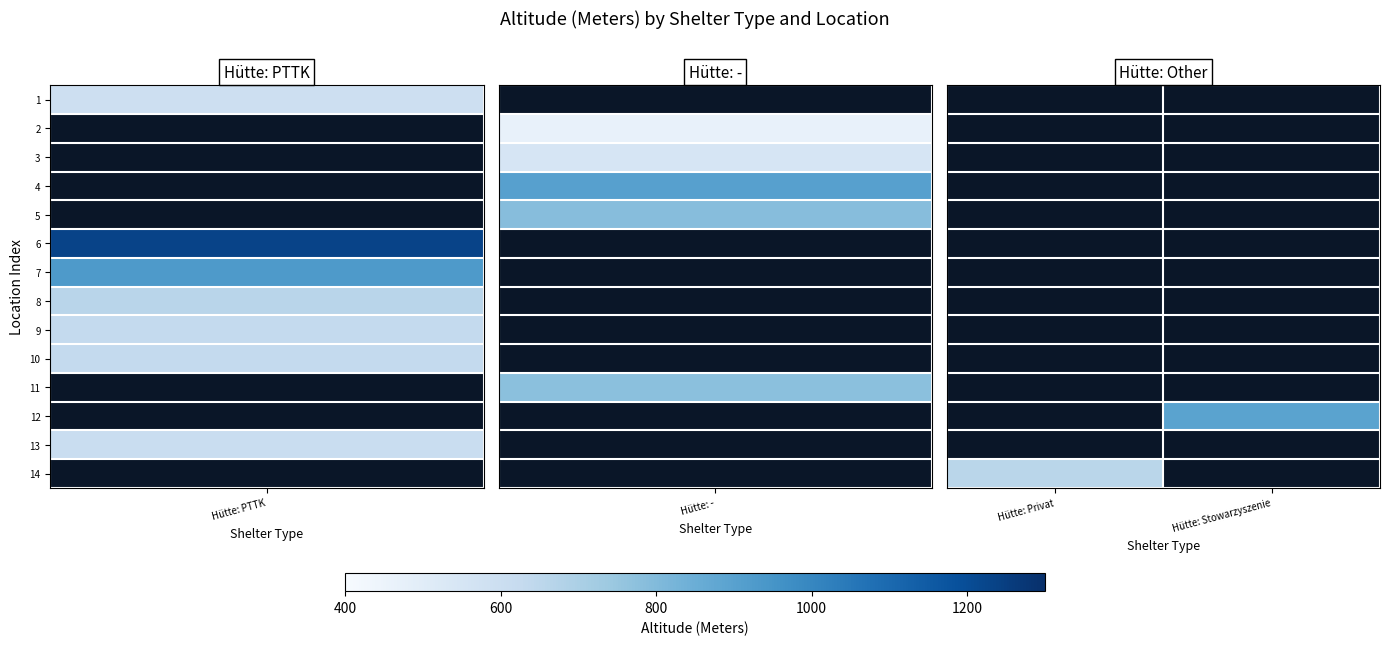

Is the value of 2 at Hütte: Stowarzyszenie greater than the value of 14 at Hütte: Stowarzyszenie?

No